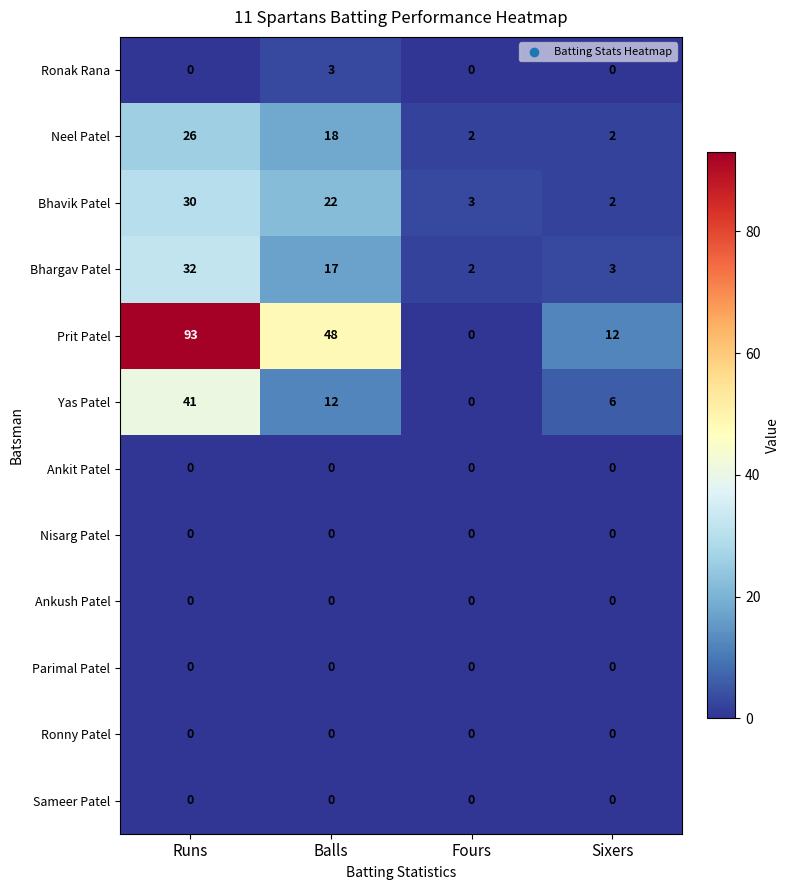

List the labels in order of Yas Patel value, largest first.

Runs, Balls, Sixers, Fours